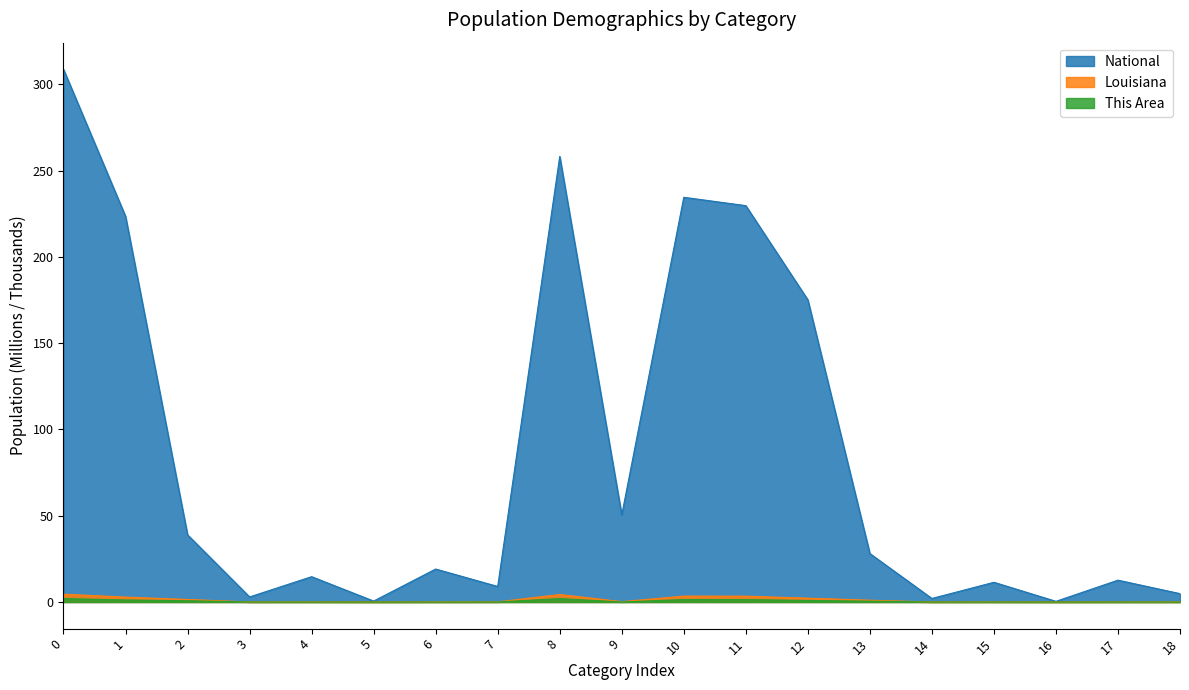

What are all the series names shown in the legend?

National, Louisiana, This Area